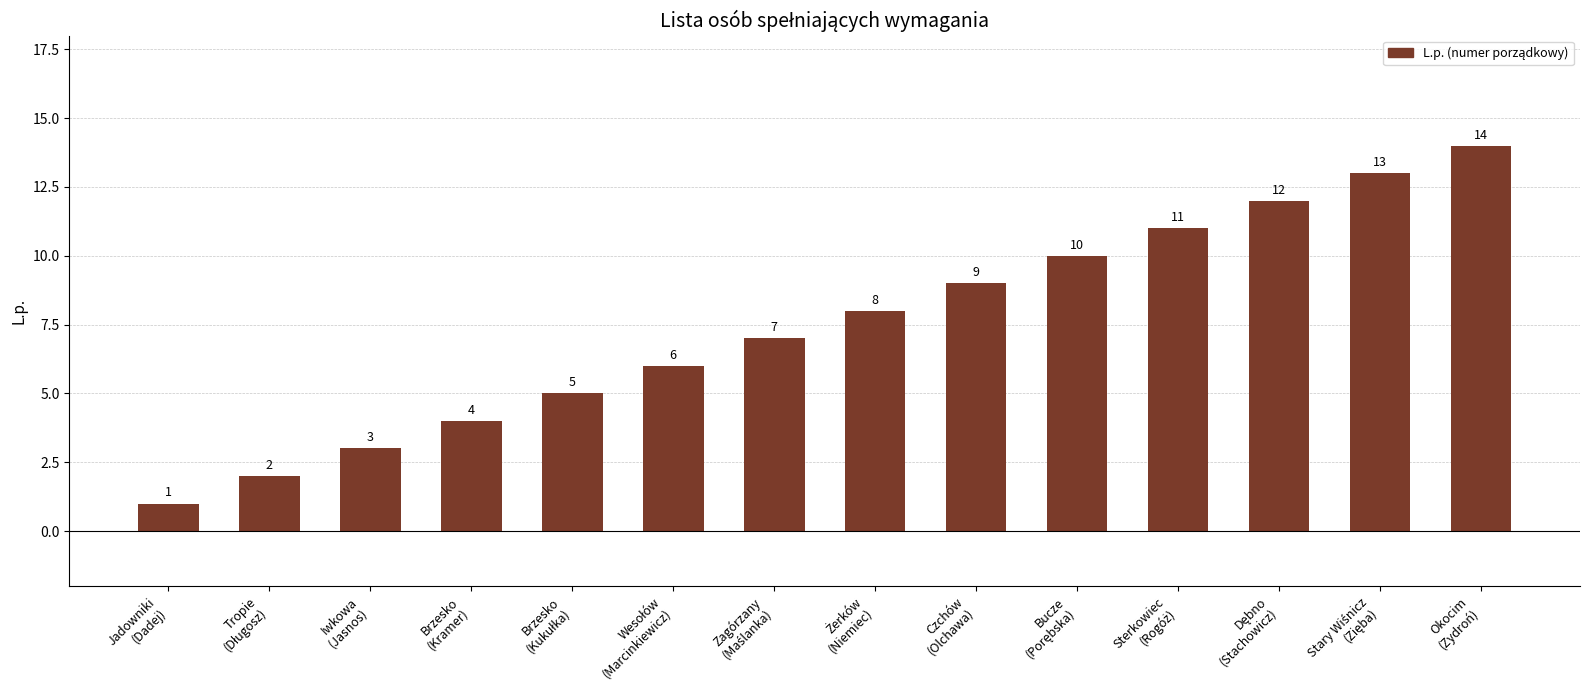

What is the greatest value displayed?

14